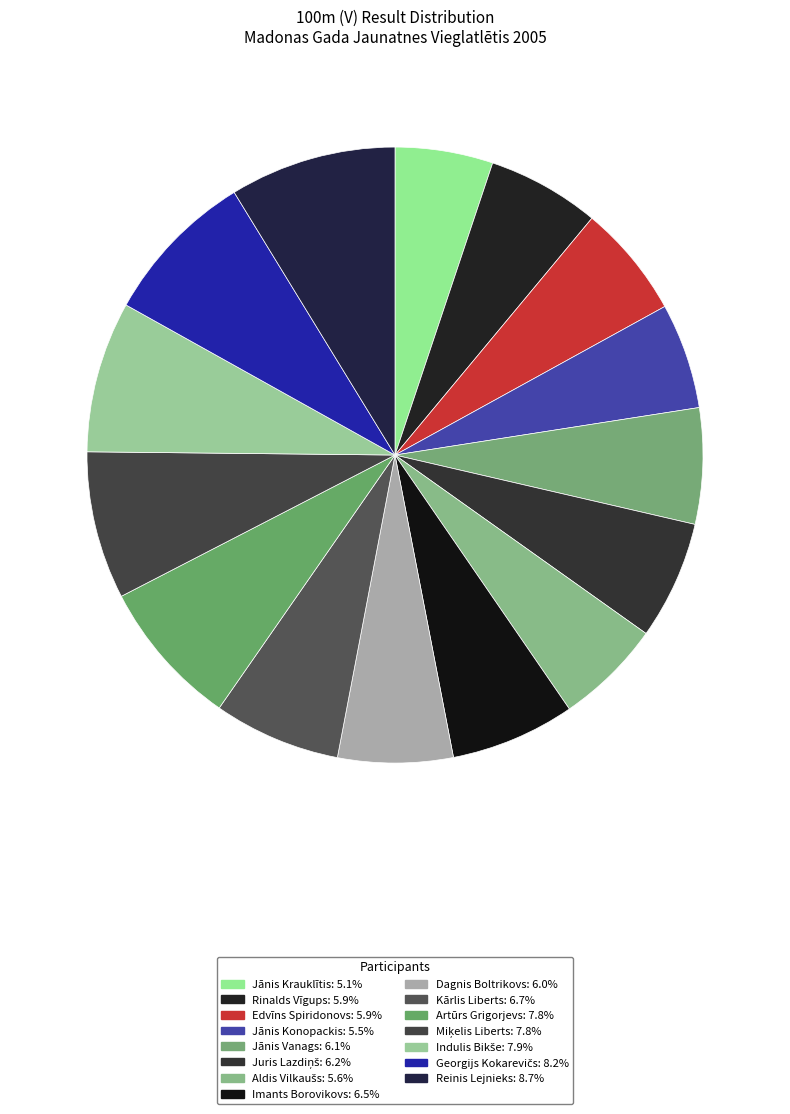

Is there any slice that represents more than half of the pie?

No